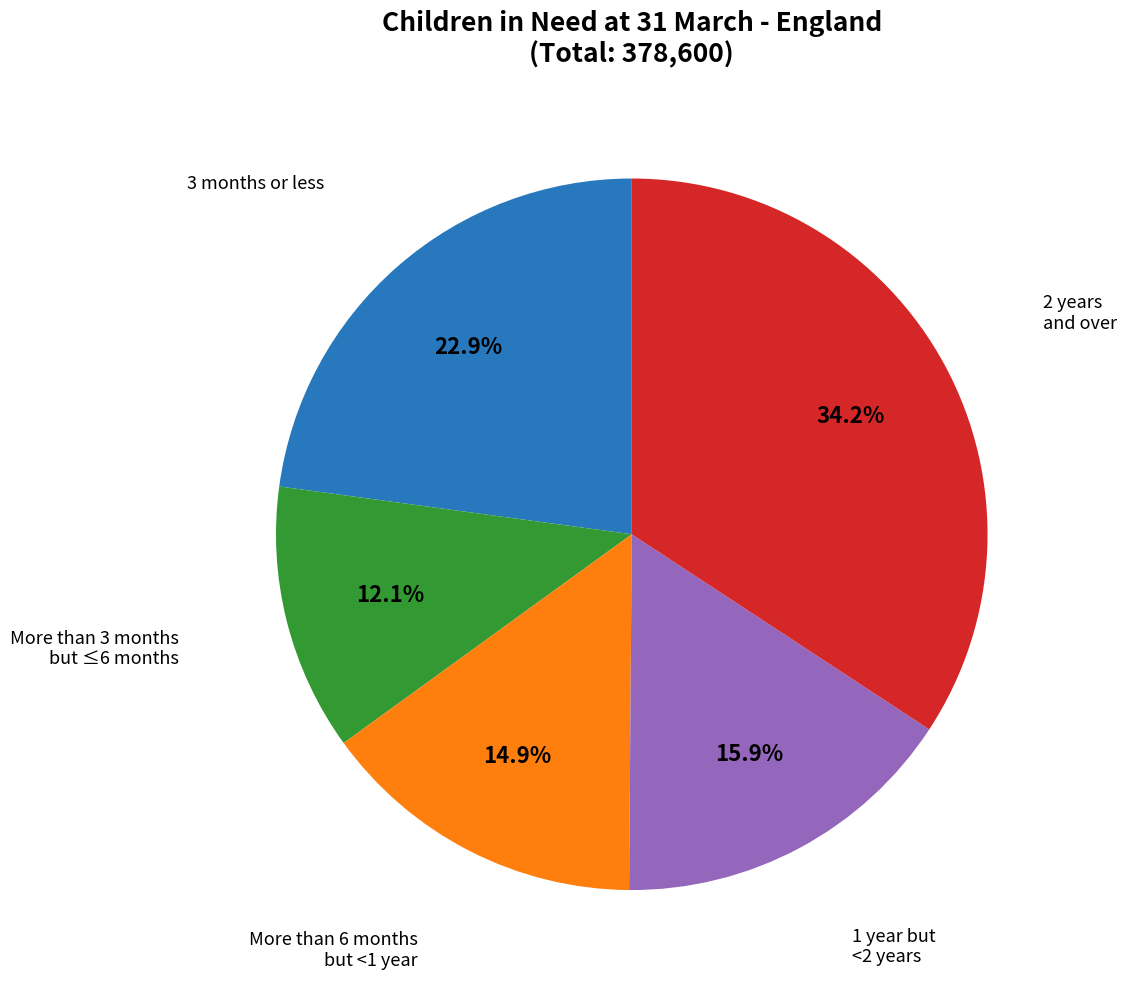

Does any single category account for the majority?

No